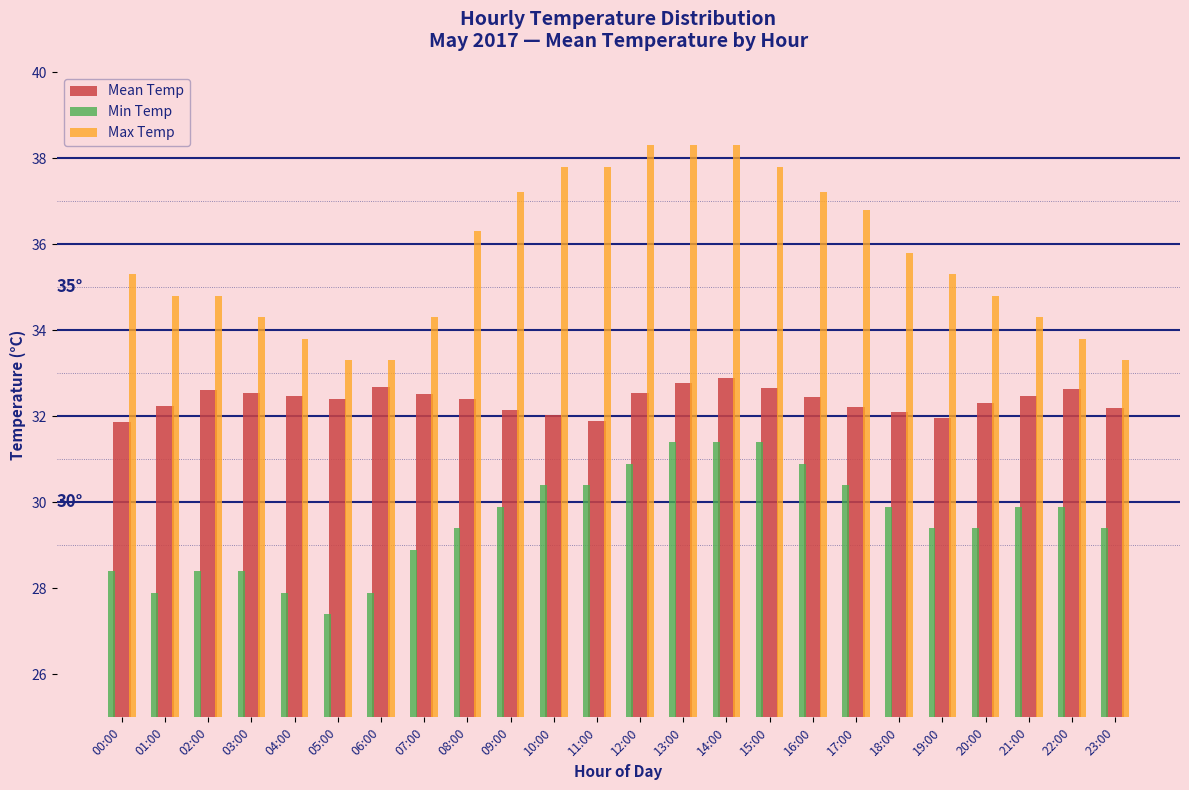

The Min Temp series shows 27.4 at 05:00. True or false?

True